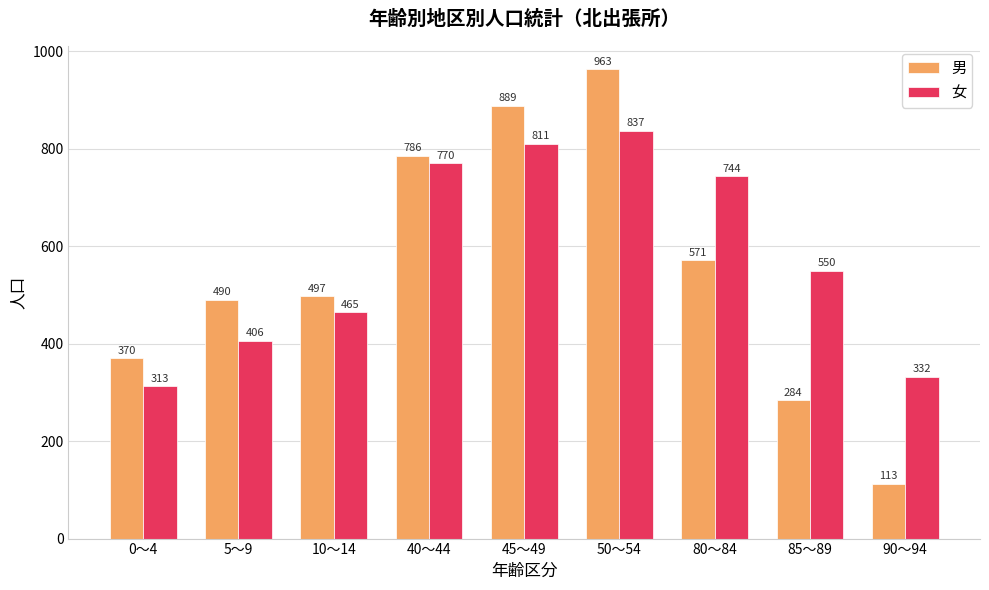

The value of 男 at 10～14 is 158. True or false?

False